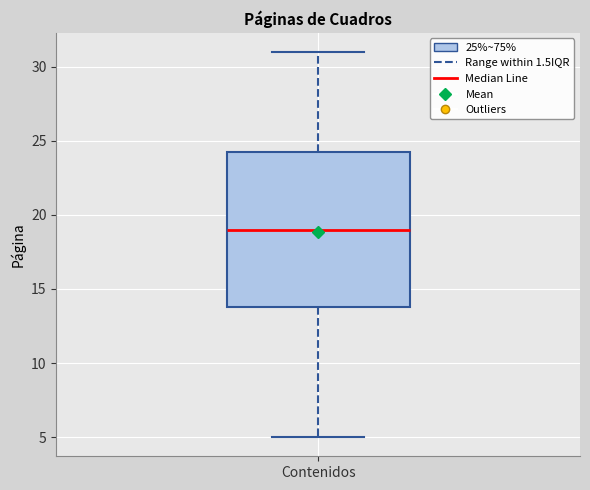

Read this box plot against the y-axis: the position of the median line, the range covered by the box, and the ends of both whiskers. The values are not printed on the chart, so give them approximately, as read against the axis.

median 19.0, box 14.0 to 24.5, whiskers 5.0 to 31.0